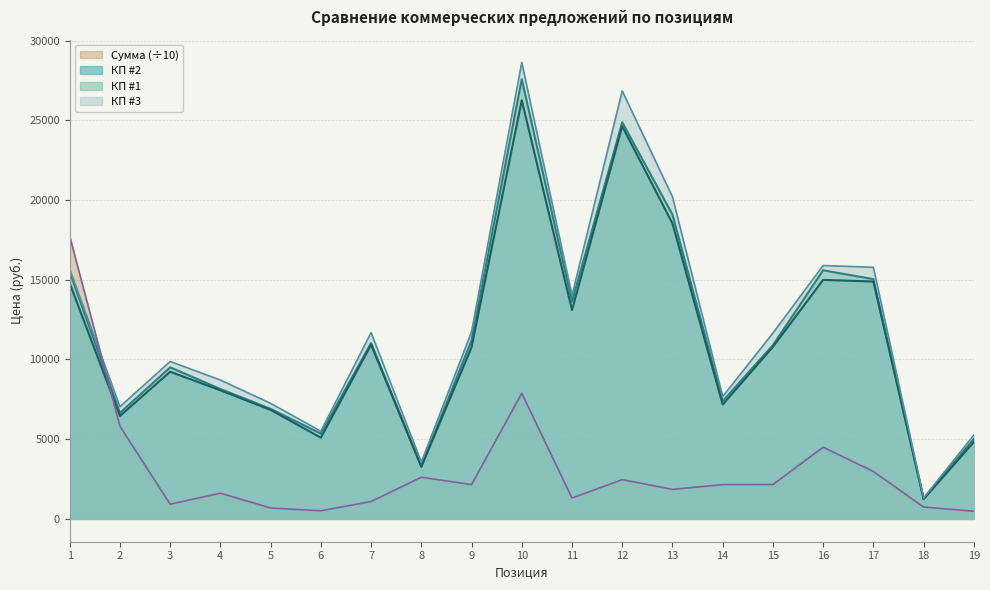

Between 7 and 10, which series saw the biggest shift?

КП #3